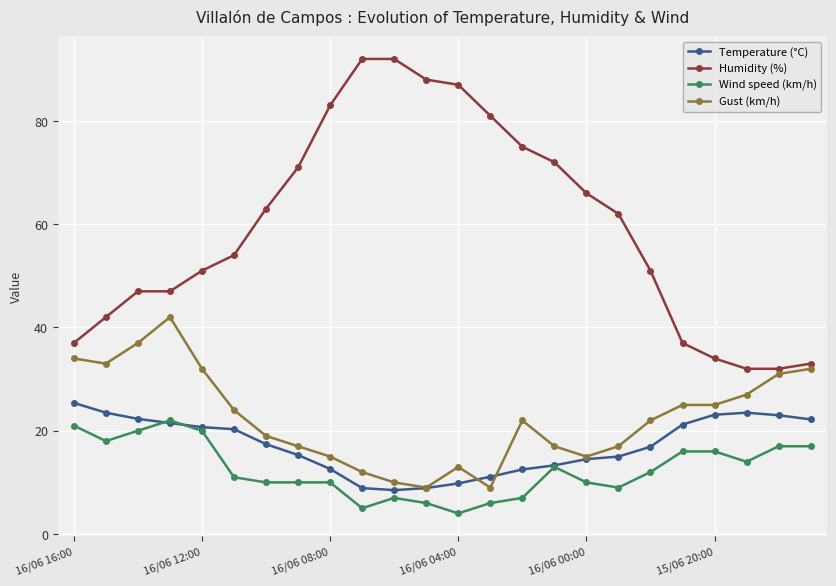

True or false: Gust (km/h) and Humidity (%) cross at least once.

False